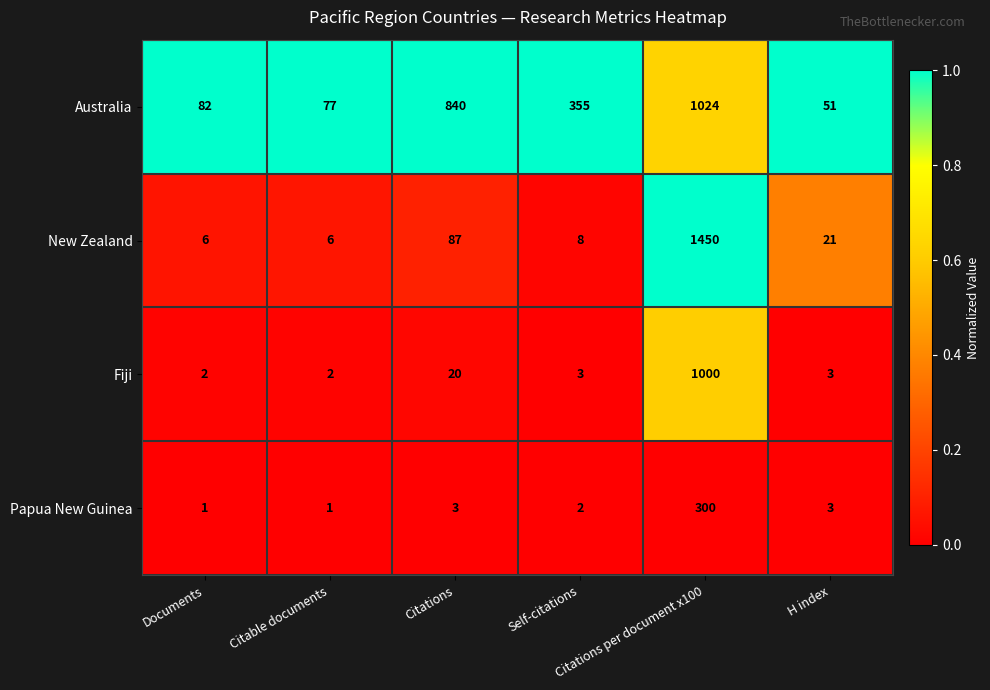

What is the maximum value for Fiji?

1000